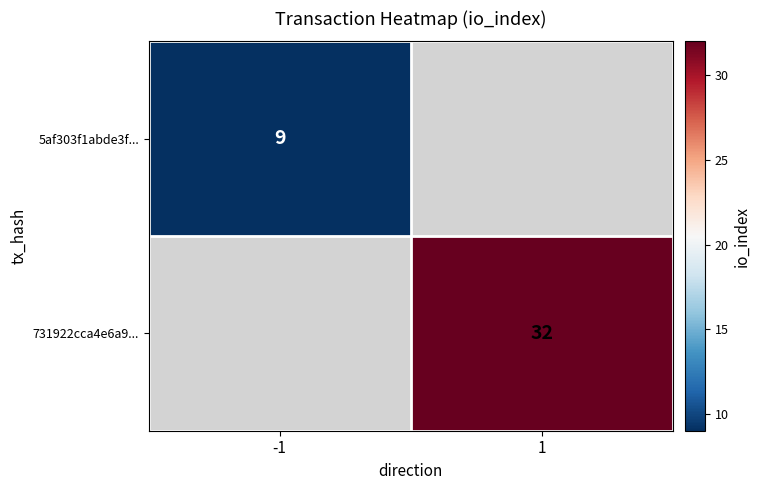

The value of 731922cca4e6a9... at 1 is 32. True or false?

True